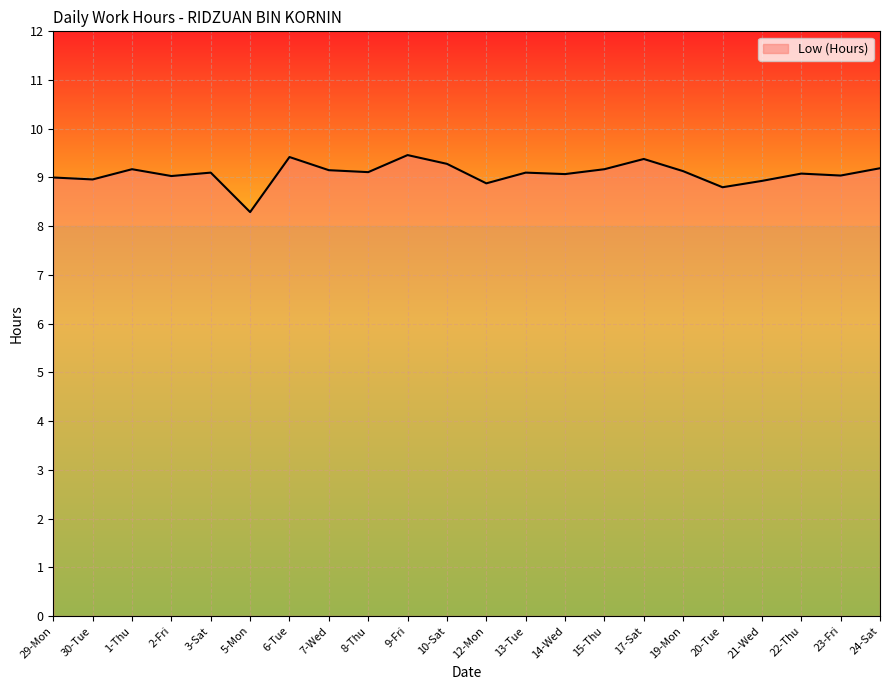

How many lines are shown in the chart?

1